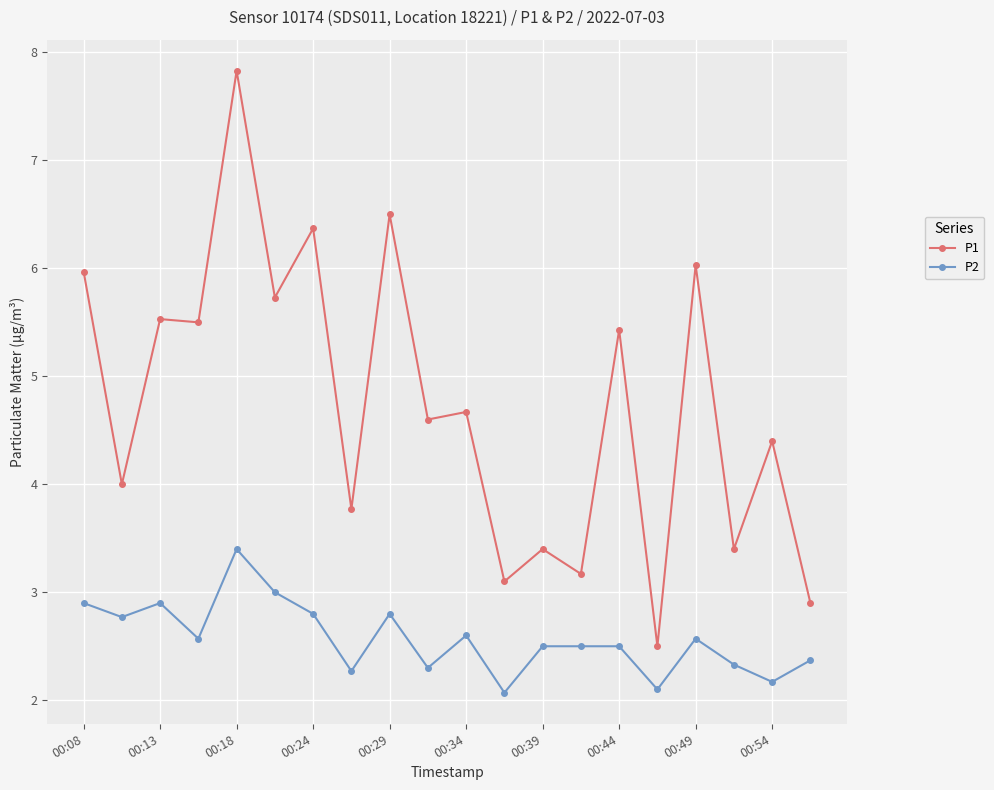

True or false: P1 has more than 1 interior local peaks.

True